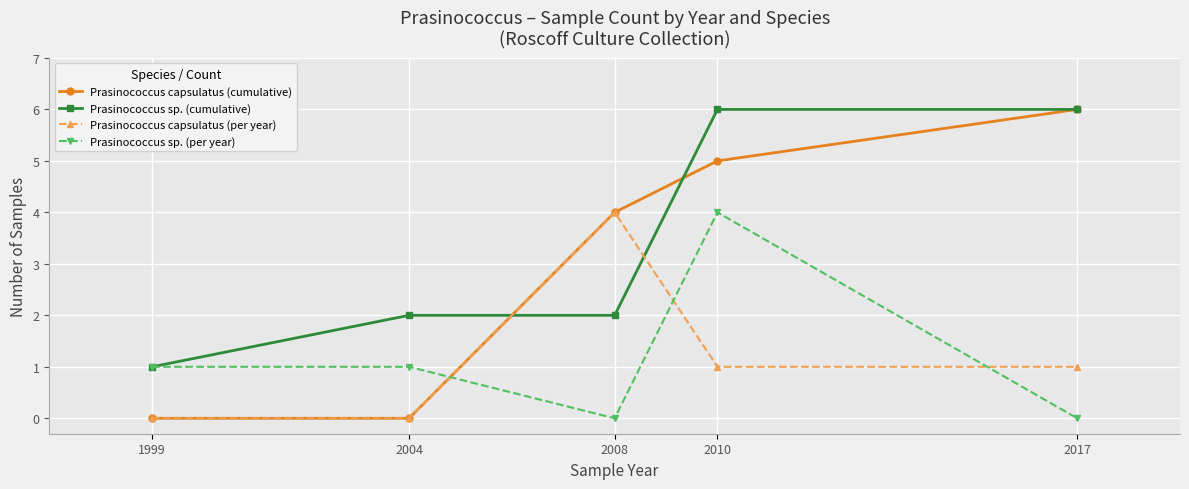

Reading left to right, what are all the values shown in this chart?

Prasinococcus capsulatus (cumulative): 1999=0	2004=0	2008=4	2010=5	2017=6
Prasinococcus sp. (cumulative): 1999=1	2004=2	2008=2	2010=6	2017=6
Prasinococcus capsulatus (per year): 1999=0	2004=0	2008=4	2010=1	2017=1
Prasinococcus sp. (per year): 1999=1	2004=1	2008=0	2010=4	2017=0